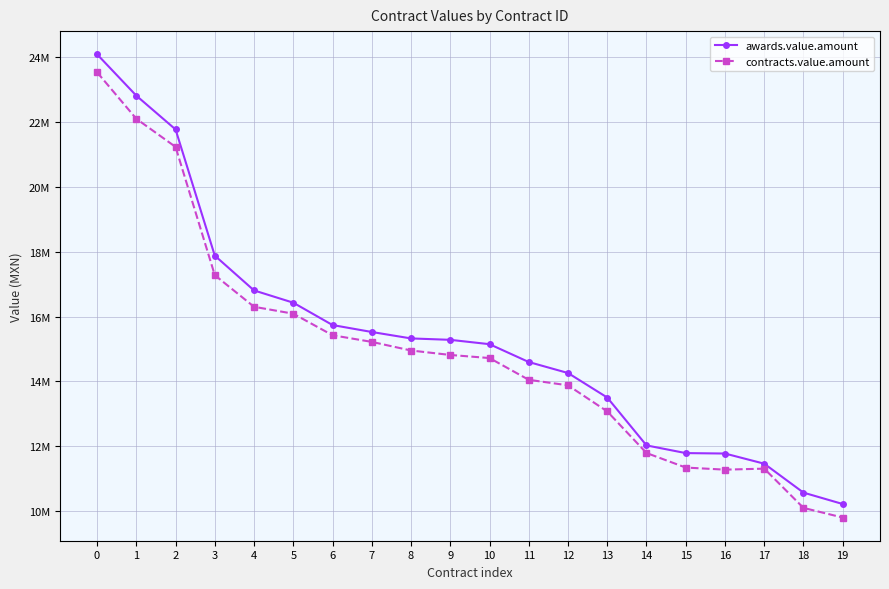

What is the value of the awards.value.amount point at the 19th from the left?

10570244.8